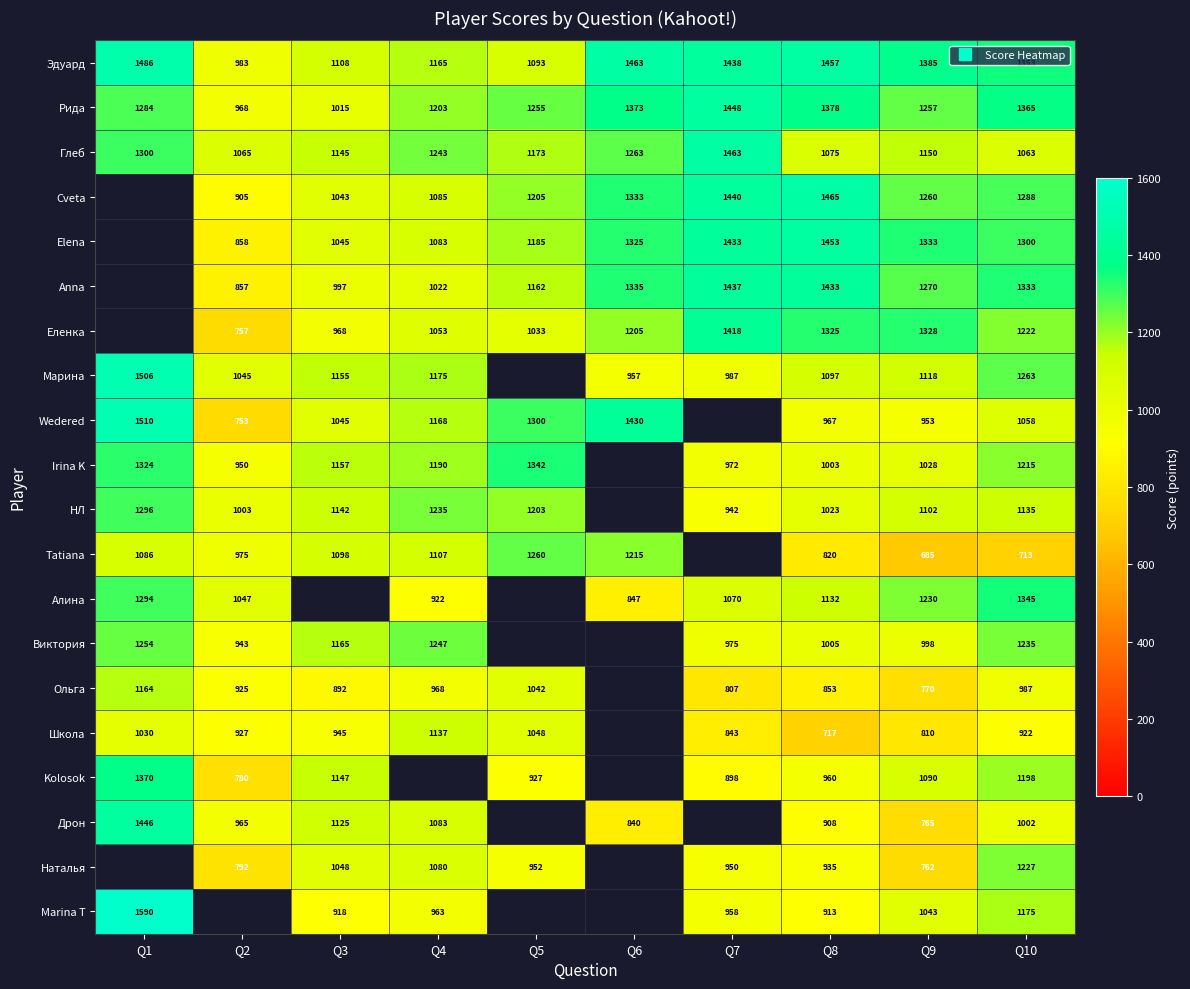

What is the difference between the highest and lowest values at Q6?

623.0